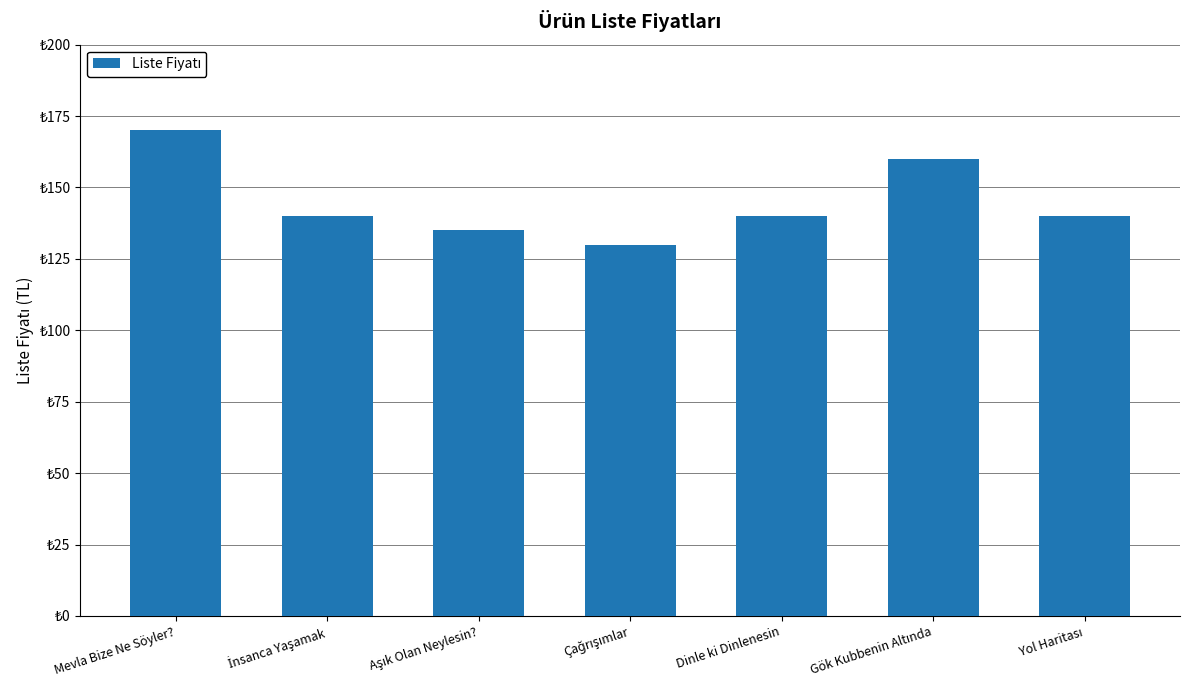

Does the chart contain any negative values?

No